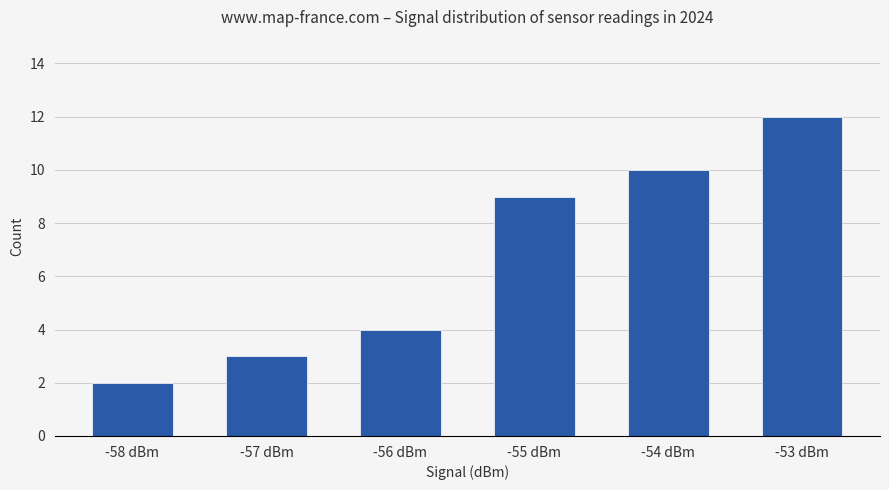

At which category does the chart reach its peak across all series?

-53 dBm